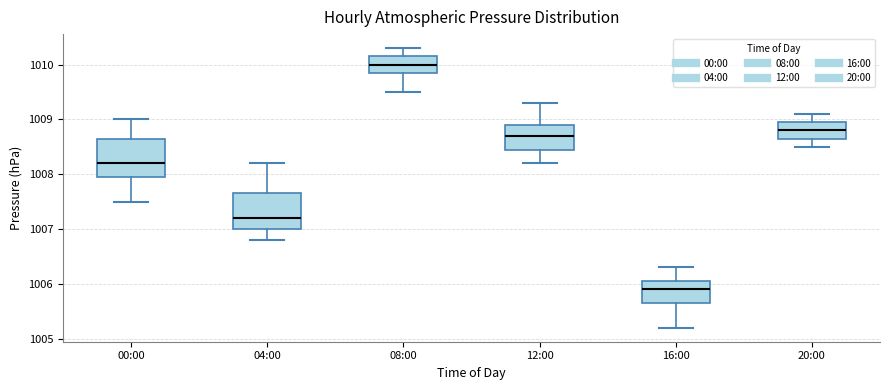

Reading left to right, transcribe this box plot: for each box, give where its median line is, the range the box spans, and where its two whiskers end, as read against the y-axis. The values are not printed on the chart, so give them approximately, as read against the axis.

00:00: median 1008.2, box 1008.0 to 1008.7, whiskers 1007.5 to 1009.0
04:00: median 1007.2, box 1007.0 to 1007.7, whiskers 1006.8 to 1008.2
08:00: median 1010.0, box 1009.9 to 1010.2, whiskers 1009.5 to 1010.3
12:00: median 1008.7, box 1008.5 to 1008.9, whiskers 1008.2 to 1009.3
16:00: median 1005.9, box 1005.7 to 1006.1, whiskers 1005.2 to 1006.3
20:00: median 1008.8, box 1008.7 to 1009.0, whiskers 1008.5 to 1009.1